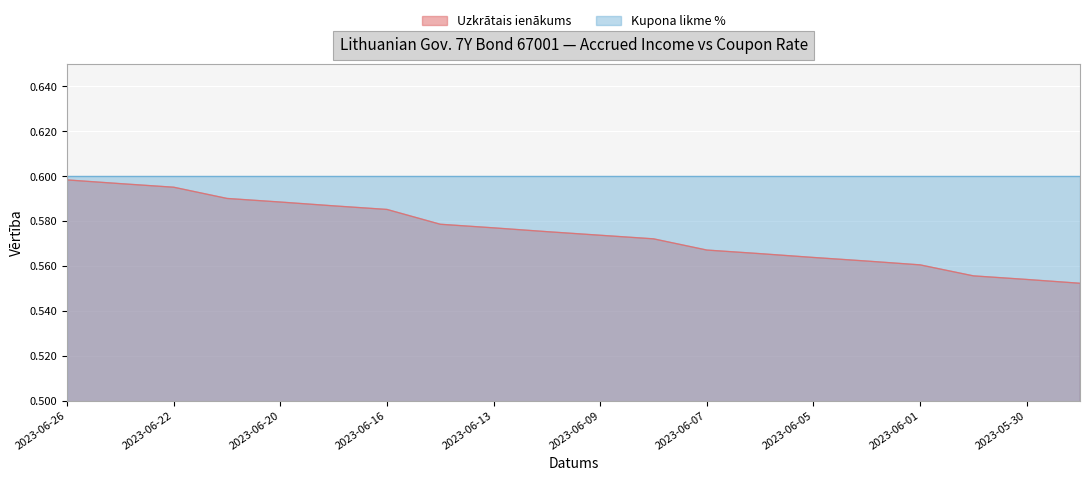

The chart shows a value of 0.6 at 2023-05-31. True or false?

True